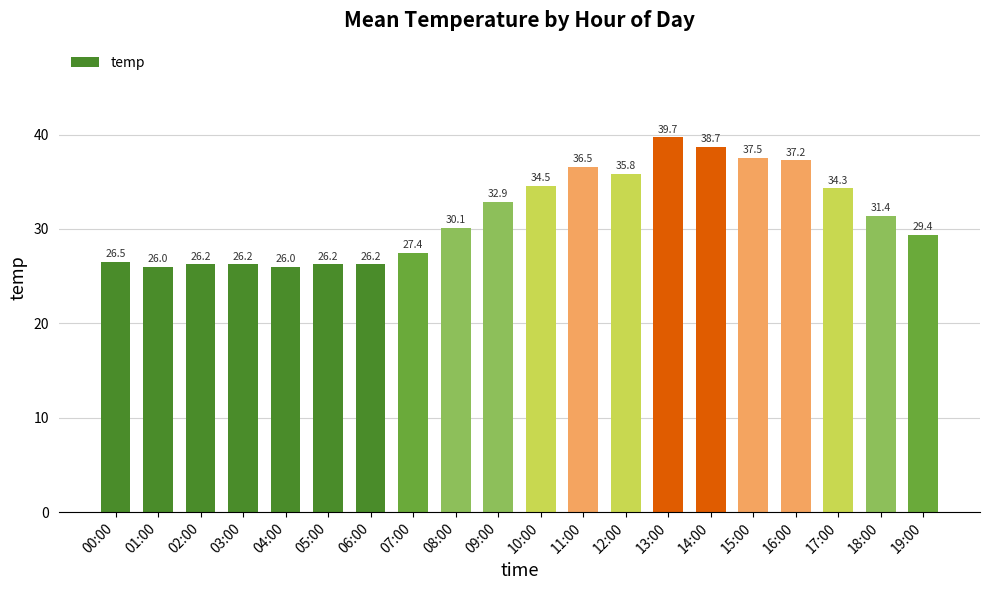

What position from the right is 08:00?

12